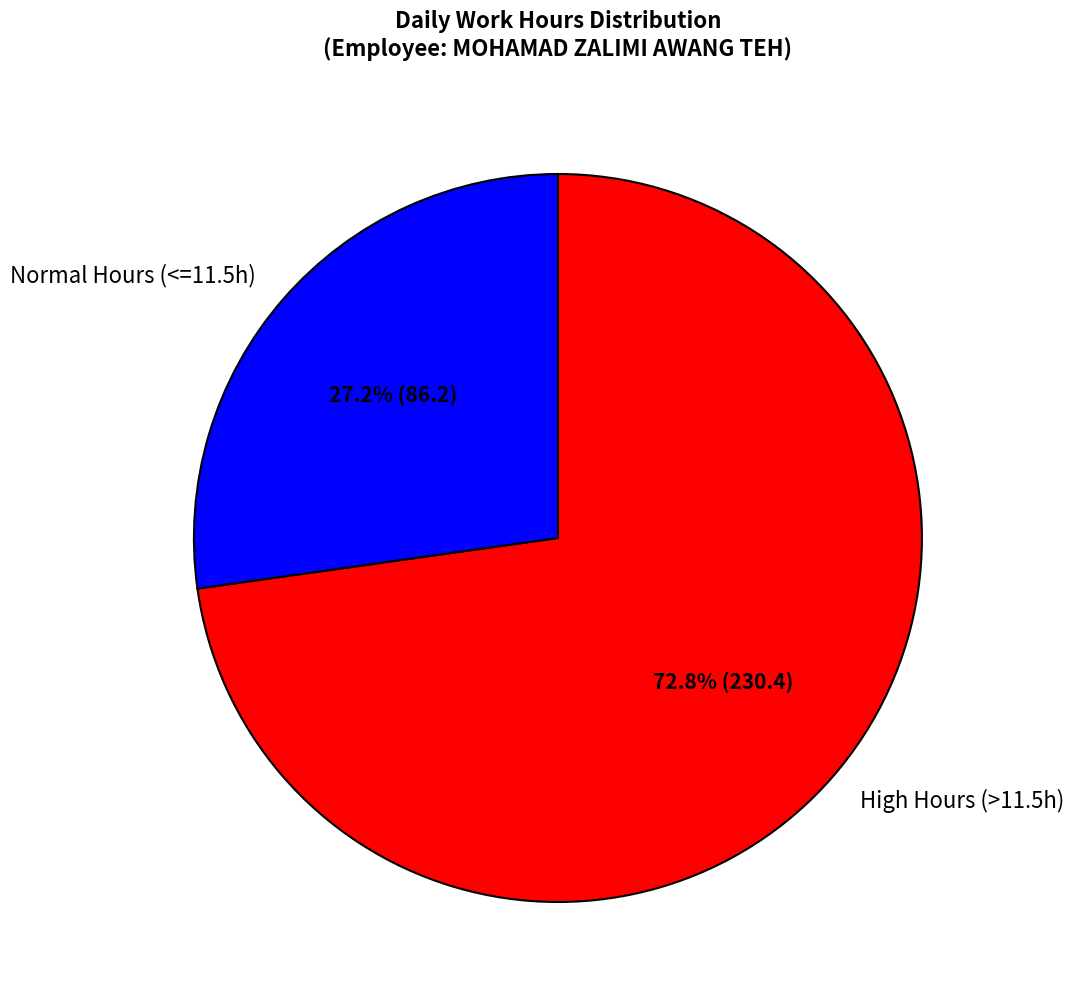

How many segments does this pie chart have?

2